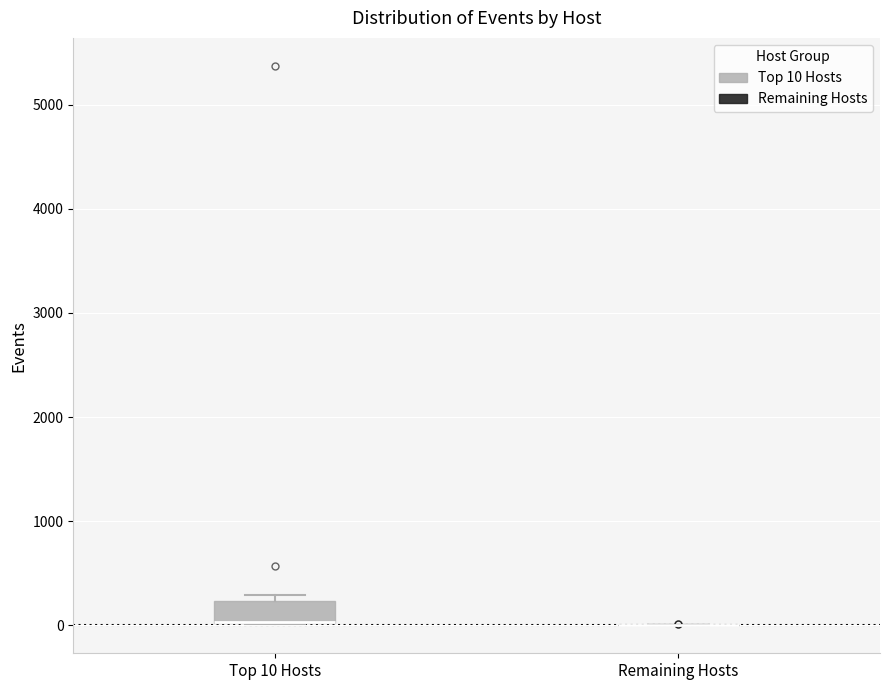

Reading left to right, transcribe this box plot: for each box, give where its median line is, the range the box spans, and where its two whiskers end, as read against the y-axis. The values are not printed on the chart, so give them approximately, as read against the axis.

Top 10 Hosts: median 0 (drawn on the box's lower edge), box 0 to 200, whiskers 0 to 300
Remaining Hosts: box collapsed to a line at 0, whiskers 0 to 0